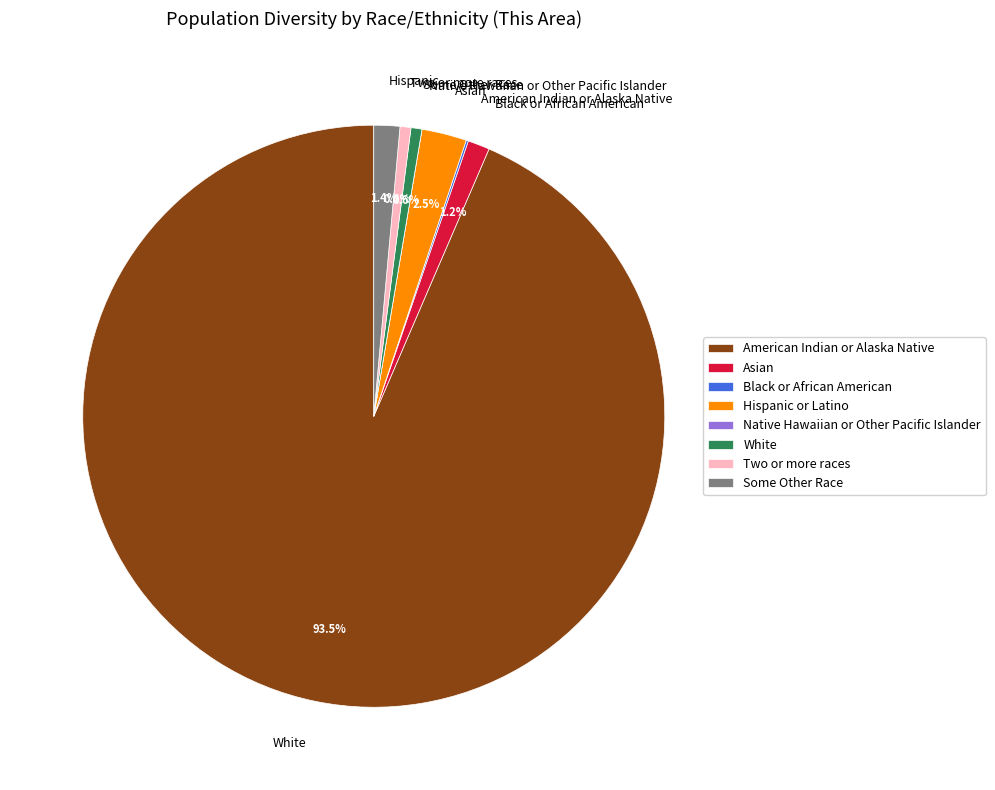

Combined, do Two or more races and Some Other Race account for over 50%?

No